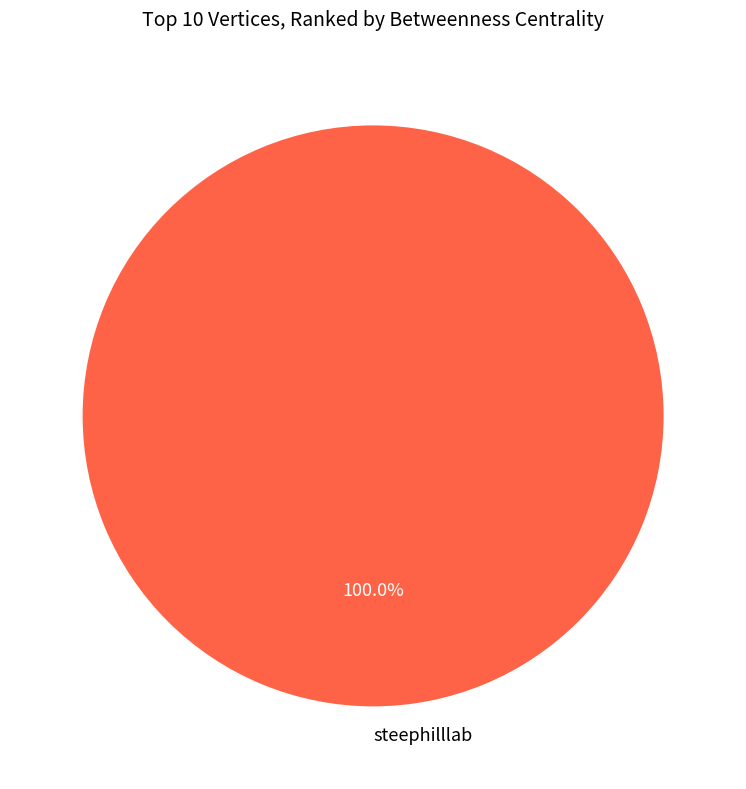

Which slice represents more than half of the pie?

steephilllab